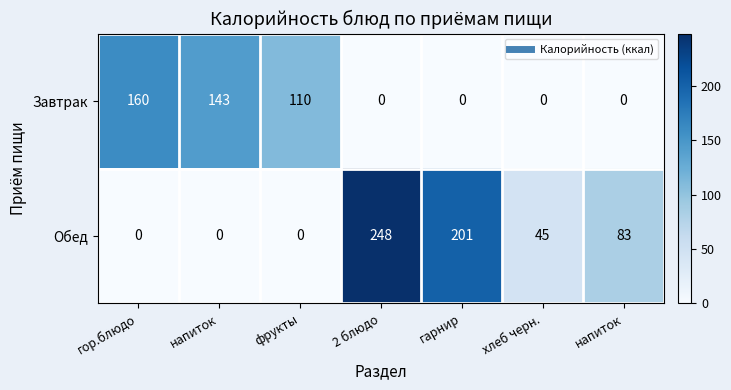

Count the number of data series in this chart.

2